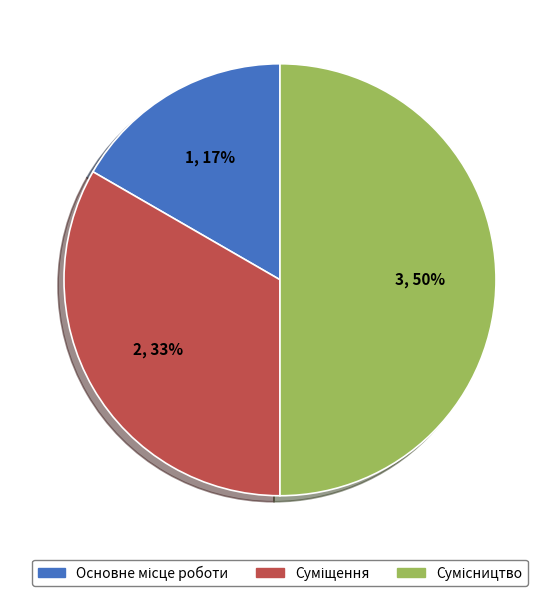

Count the number of slices in the pie.

3